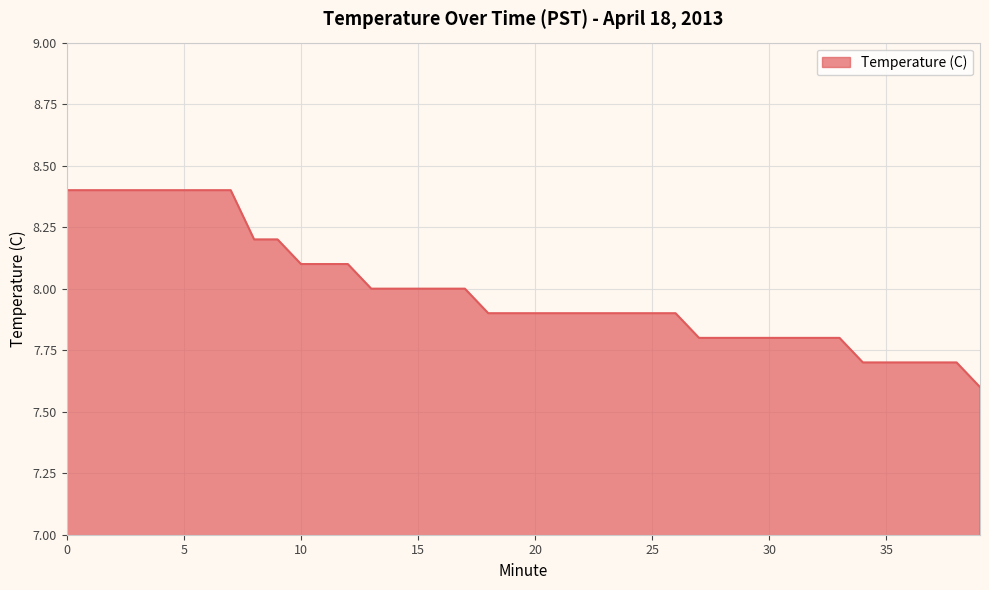

What is the maximum value shown in the chart?

8.4